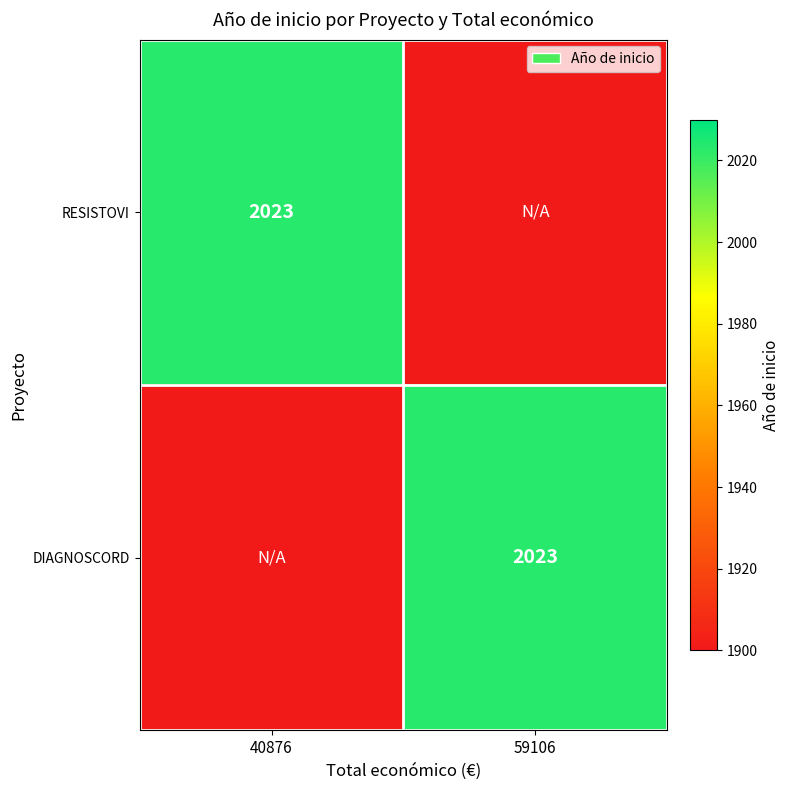

At which category is the sum across all series the highest?

40876